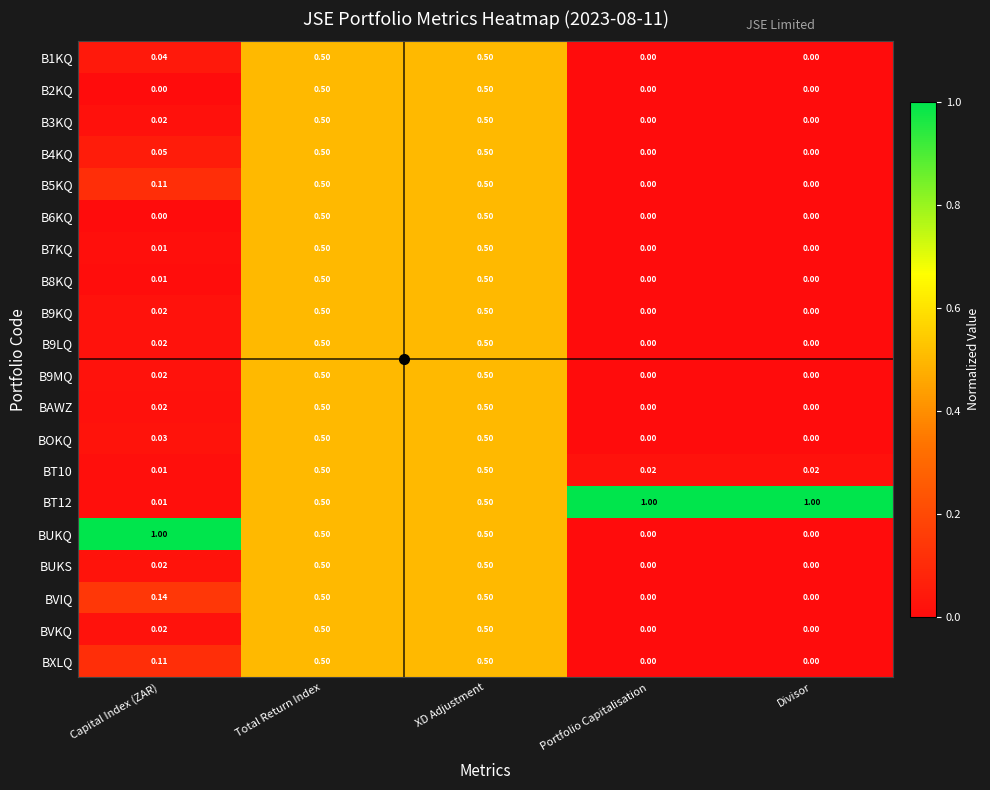

Is the value of B2KQ at Divisor greater than the value of BT12 at Portfolio Capitalisation?

No